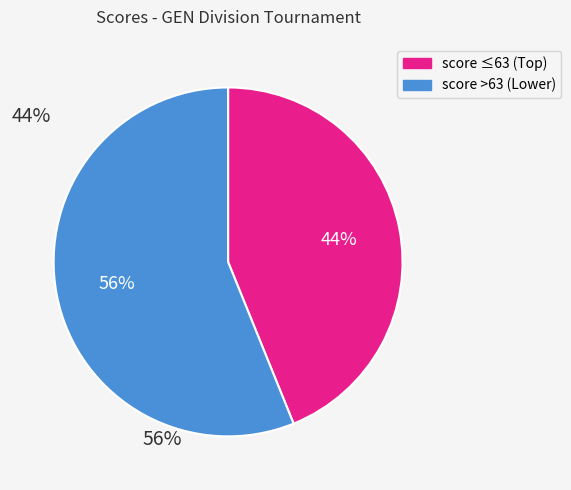

To the nearest percent, what is the difference between the largest and smallest slice percentages?

12%